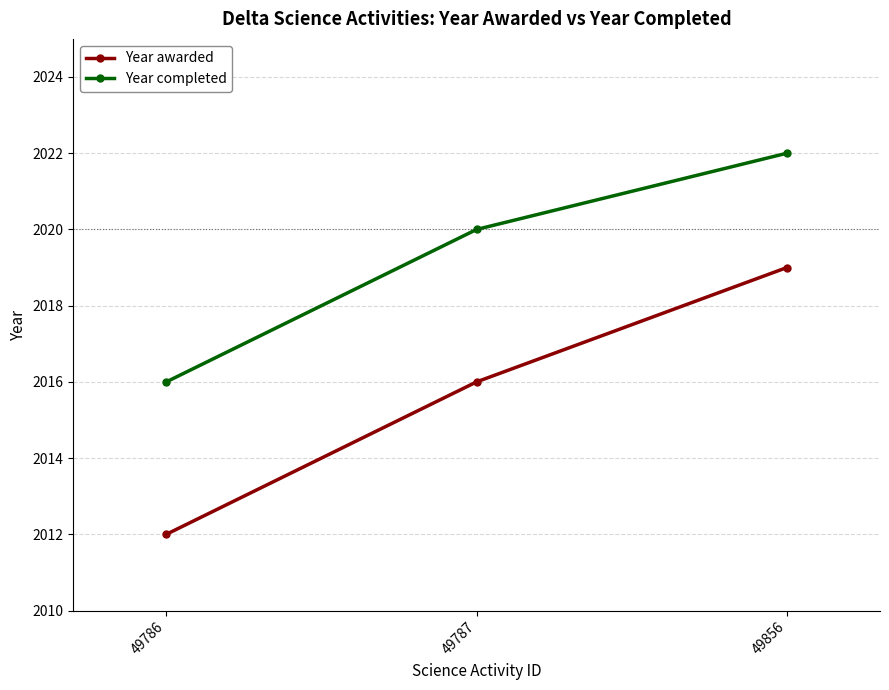

Which label corresponds to the smallest value in the chart?

49786